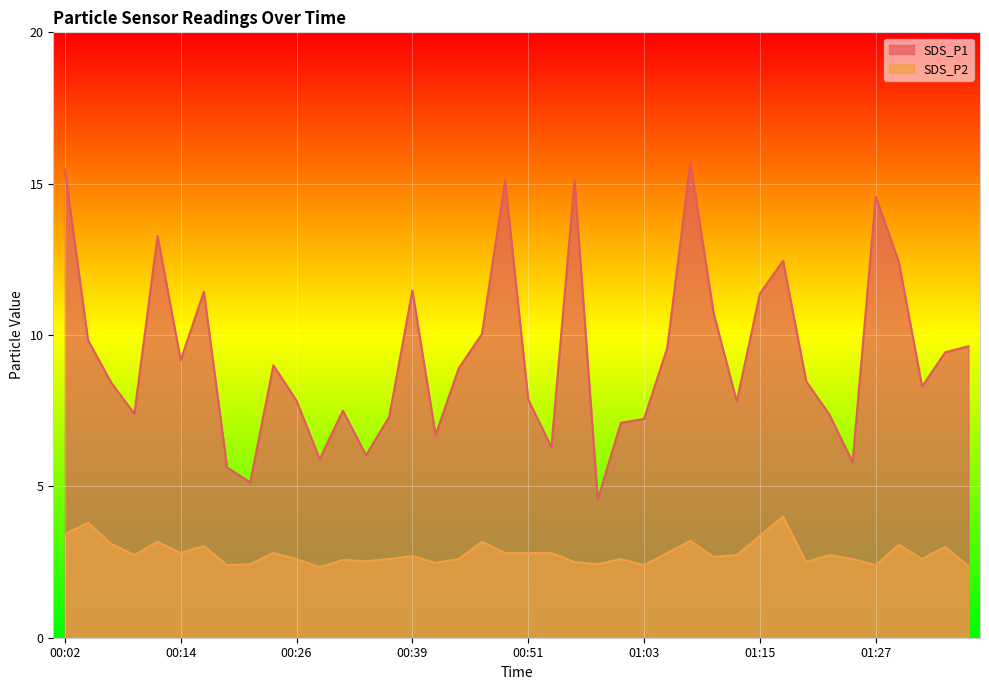

True or false: SDS_P2 and SDS_P1 cross at least once.

False